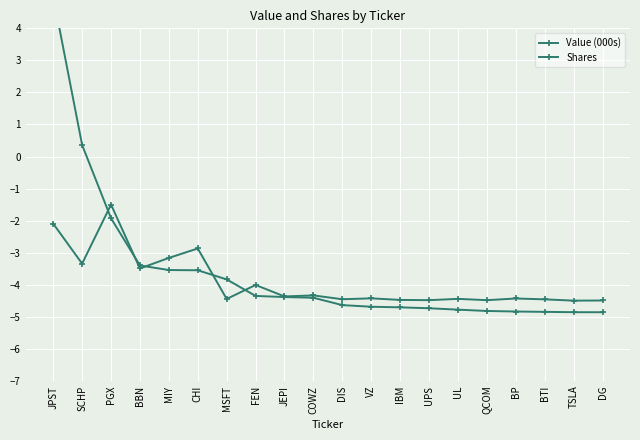

True or false: Value (000s) has a value of -4.7 at VZ.

True